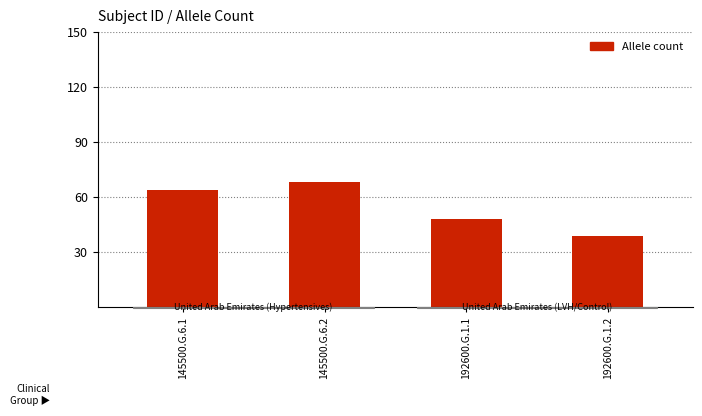

How many data points does each series have?

4